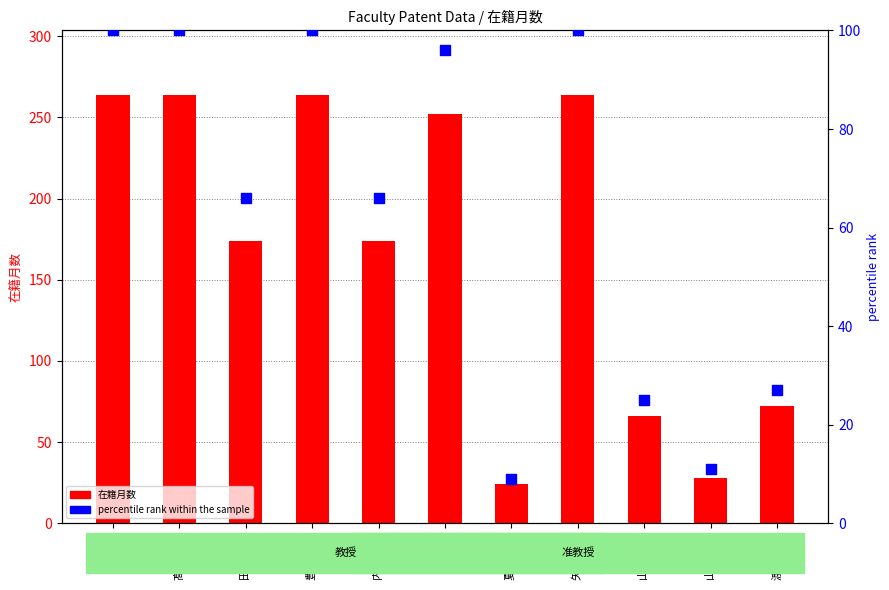

Which series has the widest spread of Y values?

在籍月数